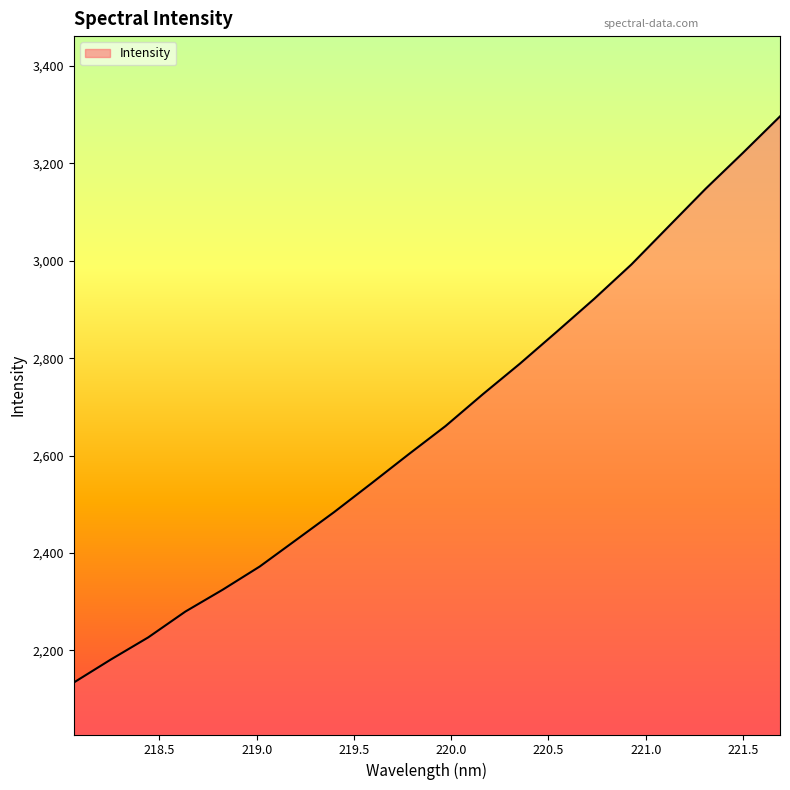

What is the average value?

2663.0